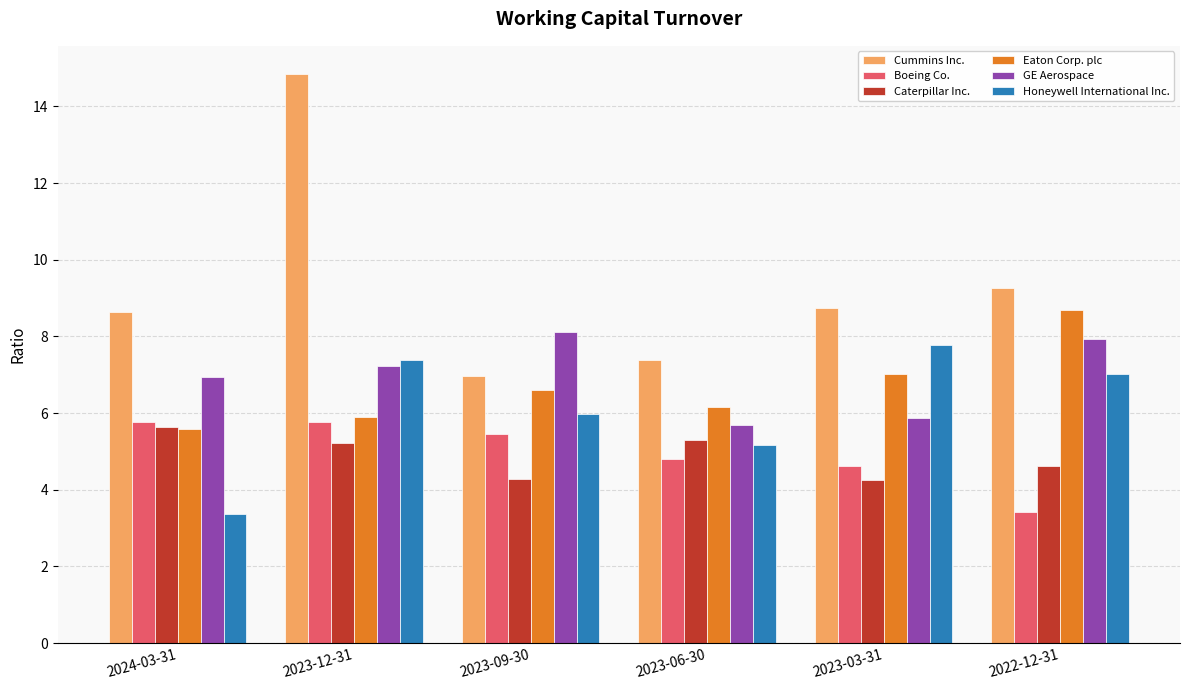

True or false: GE Aerospace has a value of 7.2 at 2023-12-31.

True